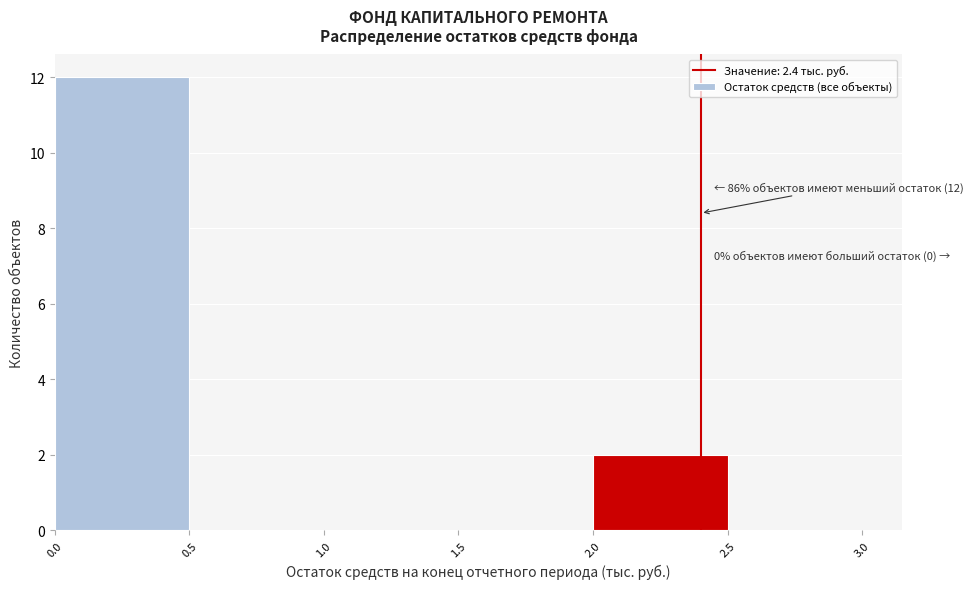

Which range on the x-axis has the tallest bar?

0.0 to 0.5